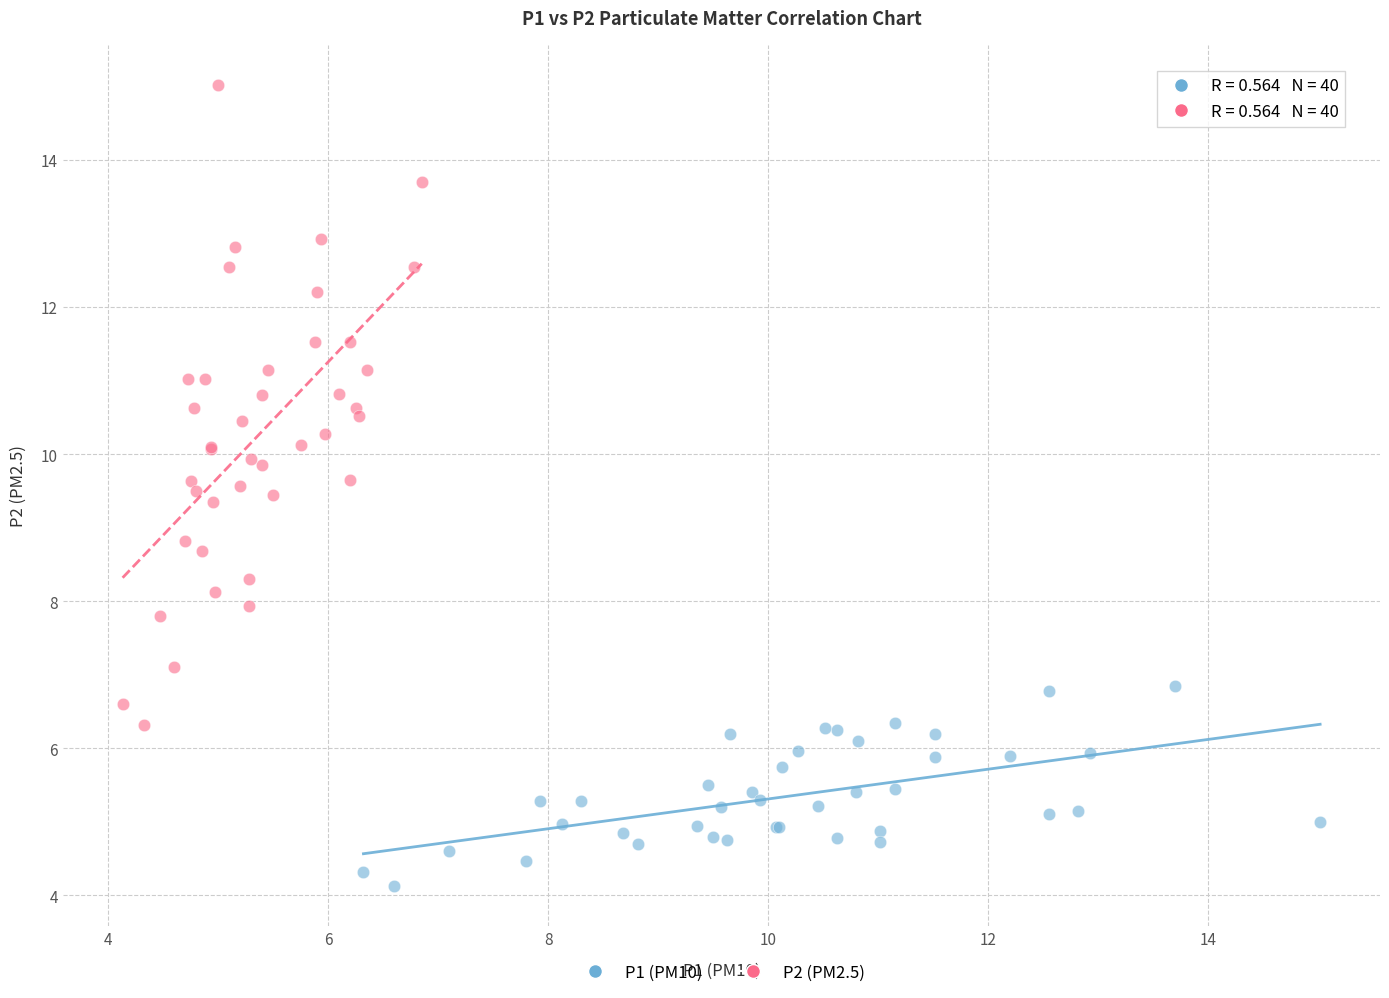

Which series reaches the minimum Y coordinate?

P1 (PM10)